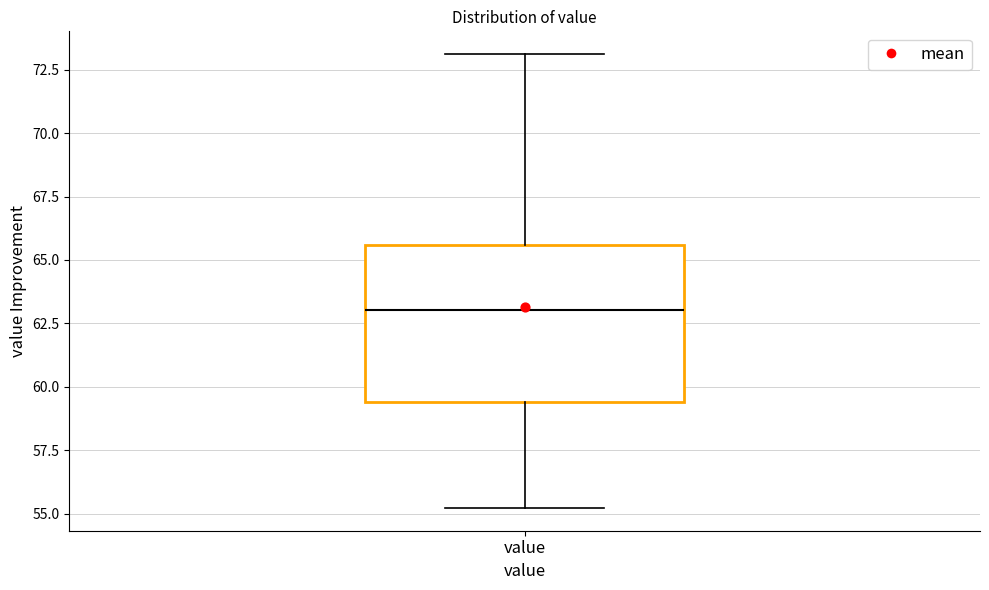

Read this box plot against the y-axis: the position of the median line, the range covered by the box, and the ends of both whiskers. The values are not printed on the chart, so give them approximately, as read against the axis.

median 63.0, box 59.5 to 65.5, whiskers 55.0 to 73.0